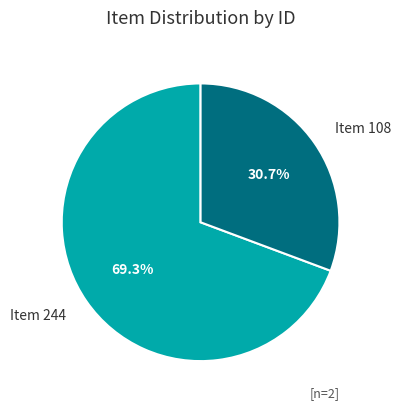

To the nearest percent, what percentage of the pie is Item 244?

69%